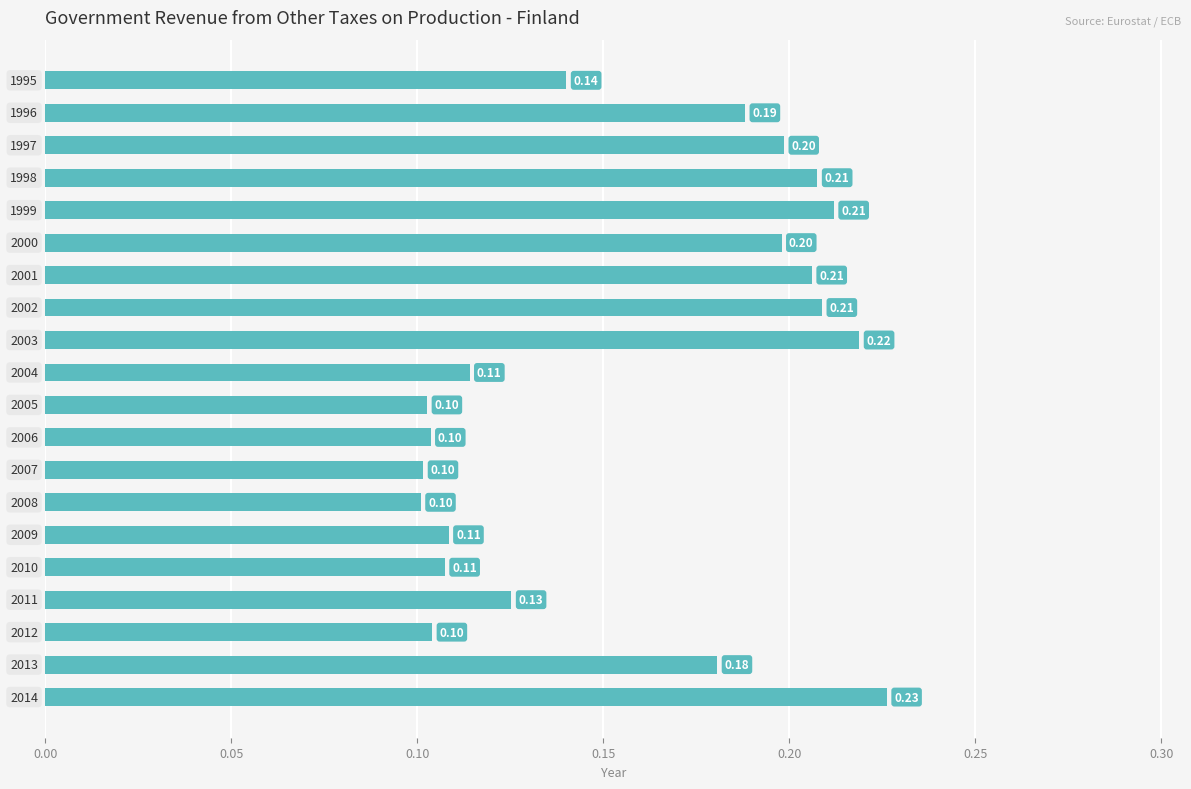

Does the chart contain any negative values?

No